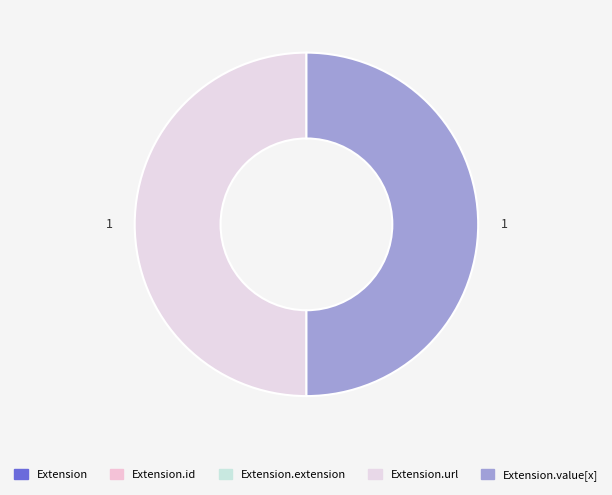

Count the number of slices in the pie.

5